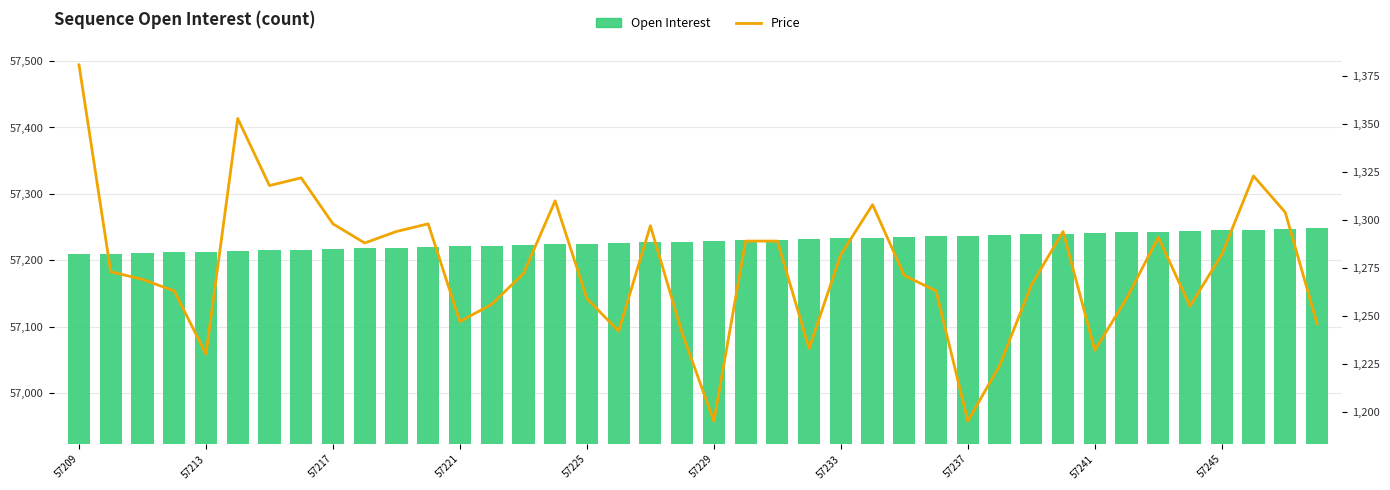

Is the value of Price at 57245 greater than the value of Open Interest at 24?

No